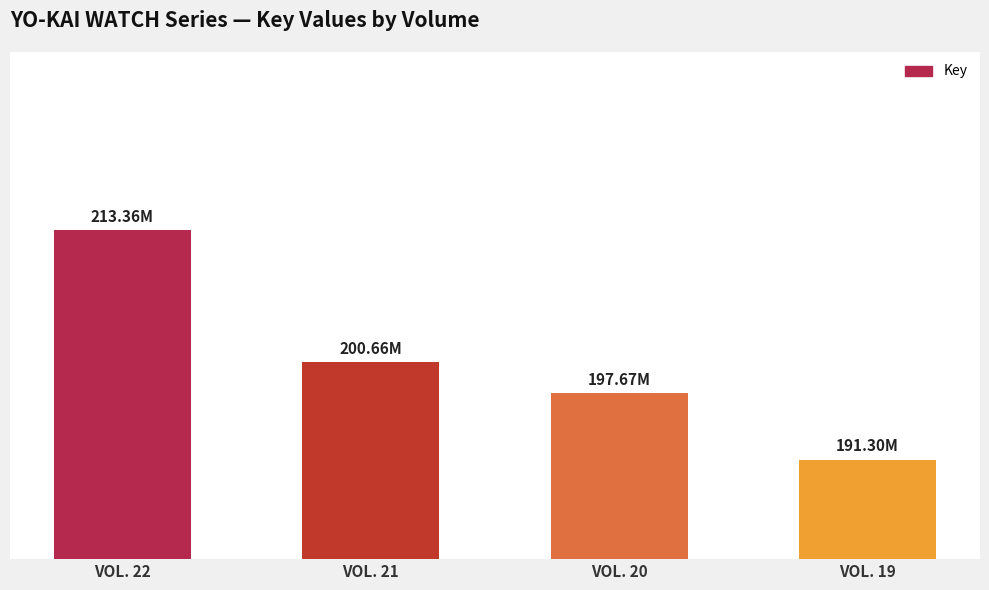

Are the bars horizontal?

No